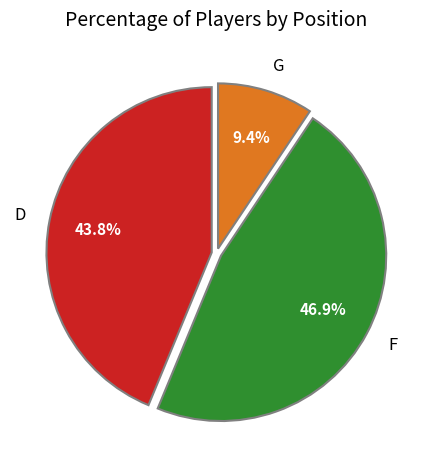

Does G represent more than half of the total?

No